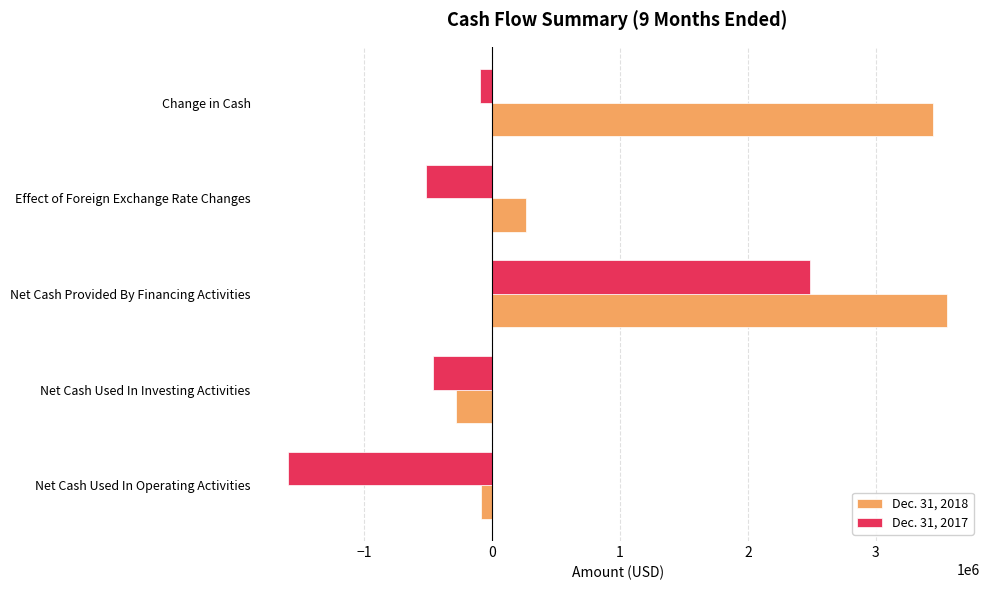

What is the difference between the second highest and second lowest values in the Dec. 31, 2018 series?

3536627